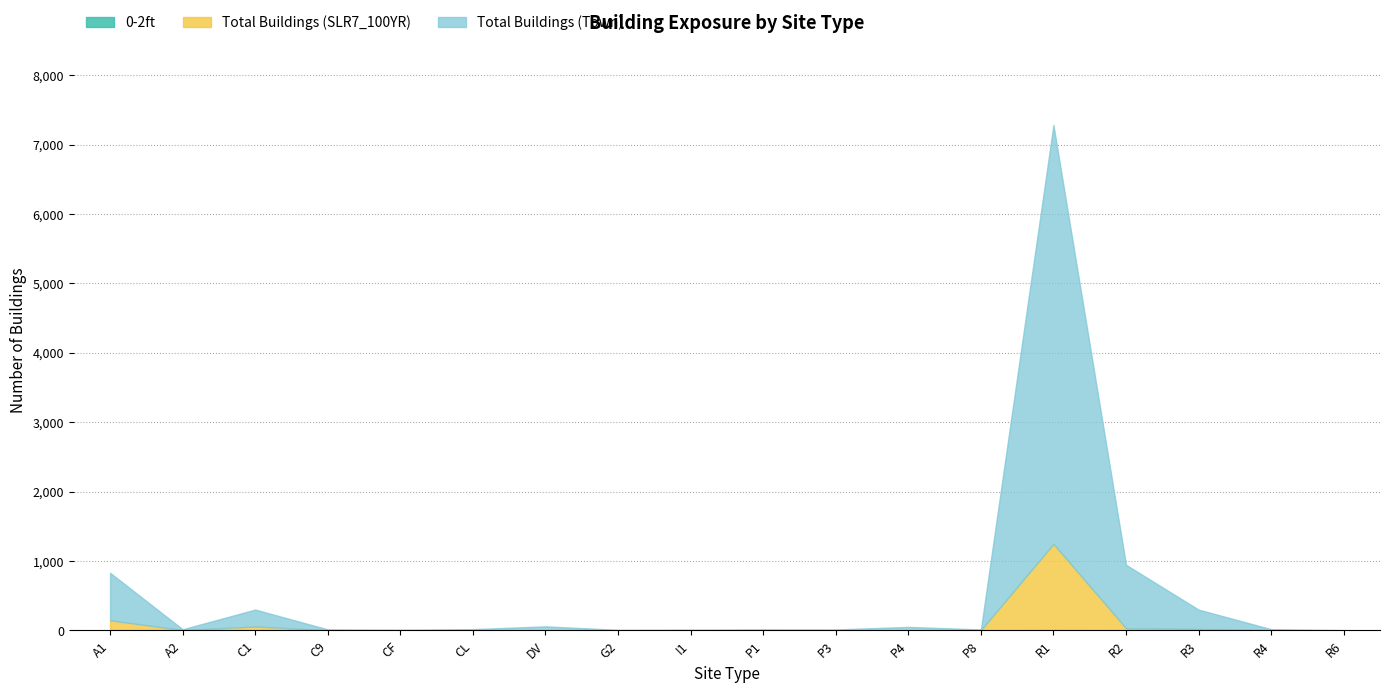

How many values in the Total Buildings (Town) series are below 14?

9